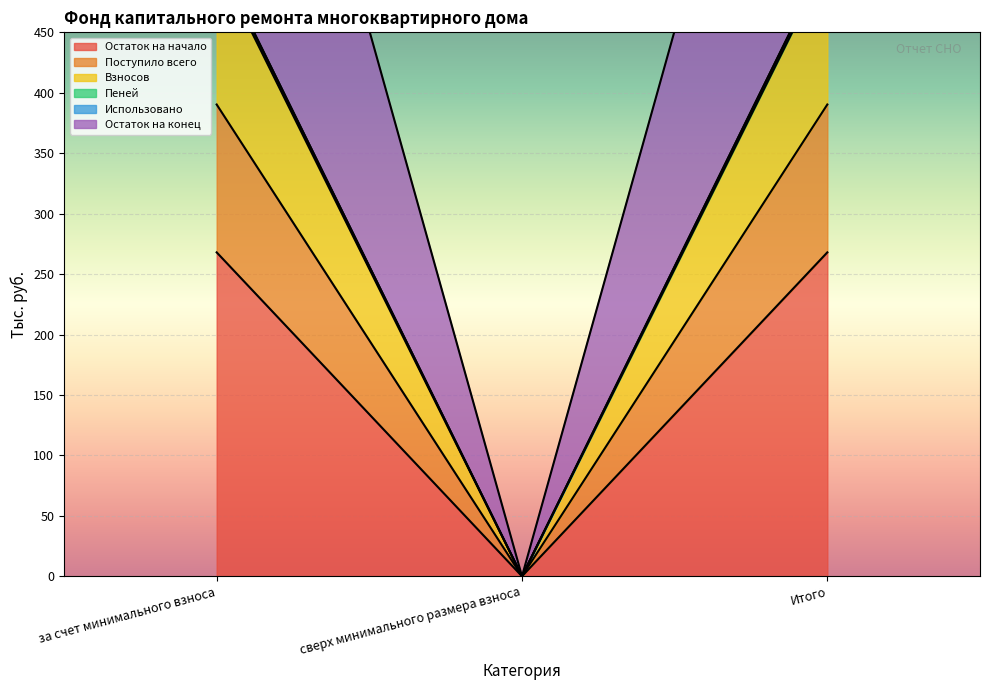

Which series changed the most between за счет минимального взноса and Итого?

Остаток на начало